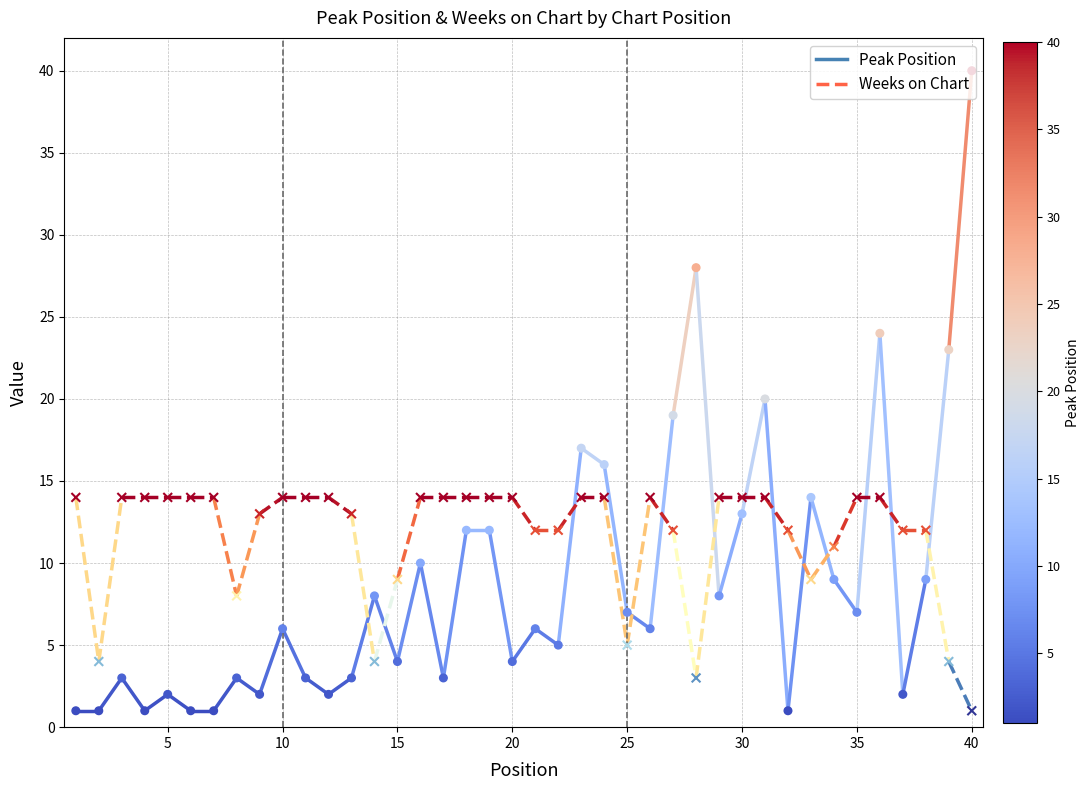

What are all the series names shown in the legend?

Peak Position, Weeks on Chart